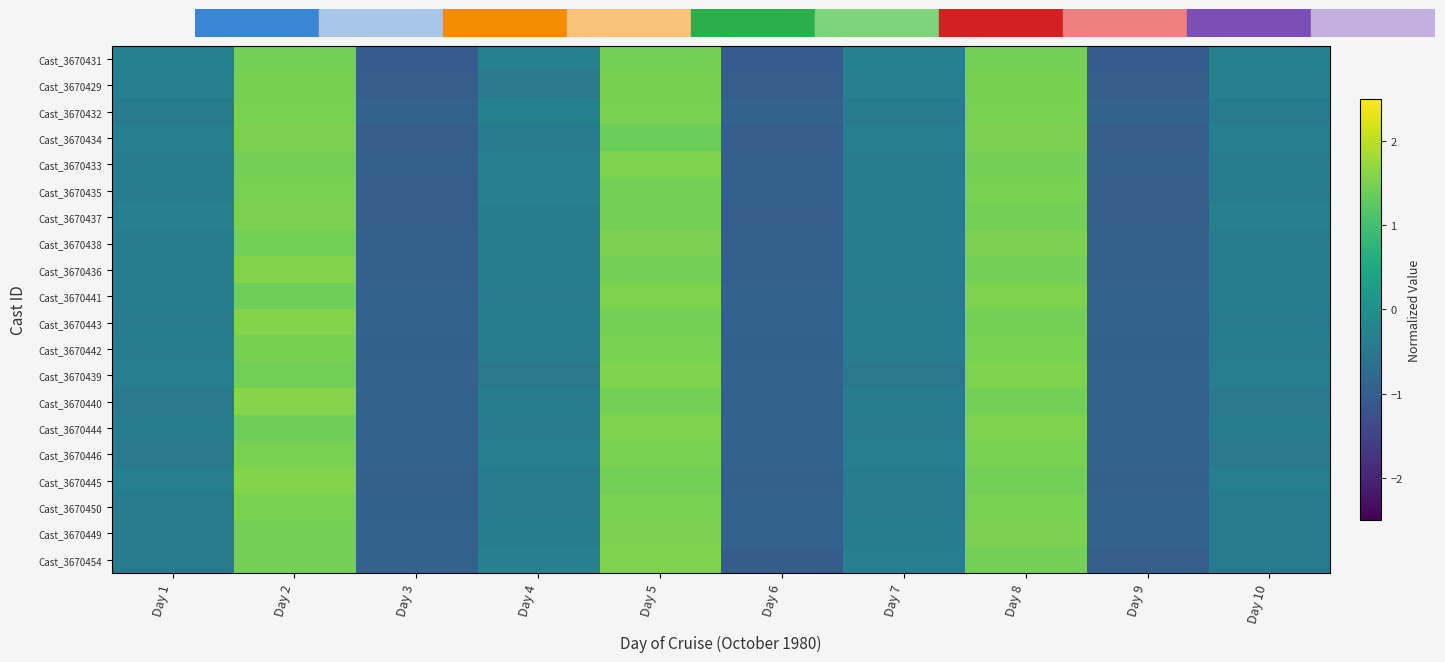

Reading left to right, what are all the values shown in this chart?

Cast_3670431: Day 1=-0.3	Day 2=1.5	Day 3=-1.0	Day 4=-0.3	Day 5=1.5	Day 6=-1.0	Day 7=-0.3	Day 8=1.5	Day 9=-1.0	Day 10=-0.3
Cast_3670429: Day 1=-0.3	Day 2=1.5	Day 3=-1.0	Day 4=-0.5	Day 5=1.5	Day 6=-1.0	Day 7=-0.3	Day 8=1.5	Day 9=-1.0	Day 10=-0.3
Cast_3670432: Day 1=-0.5	Day 2=1.5	Day 3=-0.9	Day 4=-0.3	Day 5=1.5	Day 6=-0.9	Day 7=-0.5	Day 8=1.5	Day 9=-0.9	Day 10=-0.5
Cast_3670434: Day 1=-0.3	Day 2=1.5	Day 3=-1.0	Day 4=-0.4	Day 5=1.4	Day 6=-1.0	Day 7=-0.3	Day 8=1.5	Day 9=-1.0	Day 10=-0.3
Cast_3670433: Day 1=-0.4	Day 2=1.5	Day 3=-1.0	Day 4=-0.4	Day 5=1.5	Day 6=-1.0	Day 7=-0.4	Day 8=1.5	Day 9=-1.0	Day 10=-0.4
Cast_3670435: Day 1=-0.4	Day 2=1.5	Day 3=-1.0	Day 4=-0.3	Day 5=1.5	Day 6=-1.0	Day 7=-0.4	Day 8=1.5	Day 9=-1.0	Day 10=-0.4
Cast_3670437: Day 1=-0.3	Day 2=1.5	Day 3=-1.0	Day 4=-0.4	Day 5=1.5	Day 6=-1.0	Day 7=-0.4	Day 8=1.5	Day 9=-1.0	Day 10=-0.3
Cast_3670438: Day 1=-0.4	Day 2=1.4	Day 3=-1.0	Day 4=-0.4	Day 5=1.5	Day 6=-1.0	Day 7=-0.4	Day 8=1.5	Day 9=-1.0	Day 10=-0.4
Cast_3670436: Day 1=-0.4	Day 2=1.5	Day 3=-1.0	Day 4=-0.4	Day 5=1.5	Day 6=-1.0	Day 7=-0.4	Day 8=1.5	Day 9=-1.0	Day 10=-0.4
Cast_3670441: Day 1=-0.4	Day 2=1.4	Day 3=-0.9	Day 4=-0.5	Day 5=1.5	Day 6=-0.9	Day 7=-0.5	Day 8=1.5	Day 9=-0.9	Day 10=-0.4
Cast_3670443: Day 1=-0.5	Day 2=1.6	Day 3=-0.9	Day 4=-0.4	Day 5=1.5	Day 6=-0.9	Day 7=-0.4	Day 8=1.5	Day 9=-0.9	Day 10=-0.5
Cast_3670442: Day 1=-0.4	Day 2=1.5	Day 3=-1.0	Day 4=-0.4	Day 5=1.5	Day 6=-1.0	Day 7=-0.4	Day 8=1.5	Day 9=-1.0	Day 10=-0.4
Cast_3670439: Day 1=-0.4	Day 2=1.4	Day 3=-0.9	Day 4=-0.5	Day 5=1.5	Day 6=-0.9	Day 7=-0.5	Day 8=1.5	Day 9=-0.9	Day 10=-0.4
Cast_3670440: Day 1=-0.5	Day 2=1.6	Day 3=-0.9	Day 4=-0.4	Day 5=1.4	Day 6=-0.9	Day 7=-0.4	Day 8=1.4	Day 9=-0.9	Day 10=-0.5
Cast_3670444: Day 1=-0.4	Day 2=1.4	Day 3=-0.9	Day 4=-0.5	Day 5=1.5	Day 6=-0.9	Day 7=-0.5	Day 8=1.5	Day 9=-0.9	Day 10=-0.4
Cast_3670446: Day 1=-0.5	Day 2=1.5	Day 3=-0.9	Day 4=-0.3	Day 5=1.5	Day 6=-0.9	Day 7=-0.3	Day 8=1.5	Day 9=-0.9	Day 10=-0.5
Cast_3670445: Day 1=-0.3	Day 2=1.6	Day 3=-1.0	Day 4=-0.4	Day 5=1.4	Day 6=-1.0	Day 7=-0.4	Day 8=1.4	Day 9=-1.0	Day 10=-0.3
Cast_3670450: Day 1=-0.4	Day 2=1.5	Day 3=-0.9	Day 4=-0.4	Day 5=1.5	Day 6=-0.9	Day 7=-0.4	Day 8=1.5	Day 9=-0.9	Day 10=-0.4
Cast_3670449: Day 1=-0.4	Day 2=1.5	Day 3=-0.9	Day 4=-0.4	Day 5=1.5	Day 6=-0.9	Day 7=-0.4	Day 8=1.5	Day 9=-0.9	Day 10=-0.4
Cast_3670454: Day 1=-0.4	Day 2=1.5	Day 3=-0.9	Day 4=-0.3	Day 5=1.5	Day 6=-1.0	Day 7=-0.4	Day 8=1.4	Day 9=-1.0	Day 10=-0.4